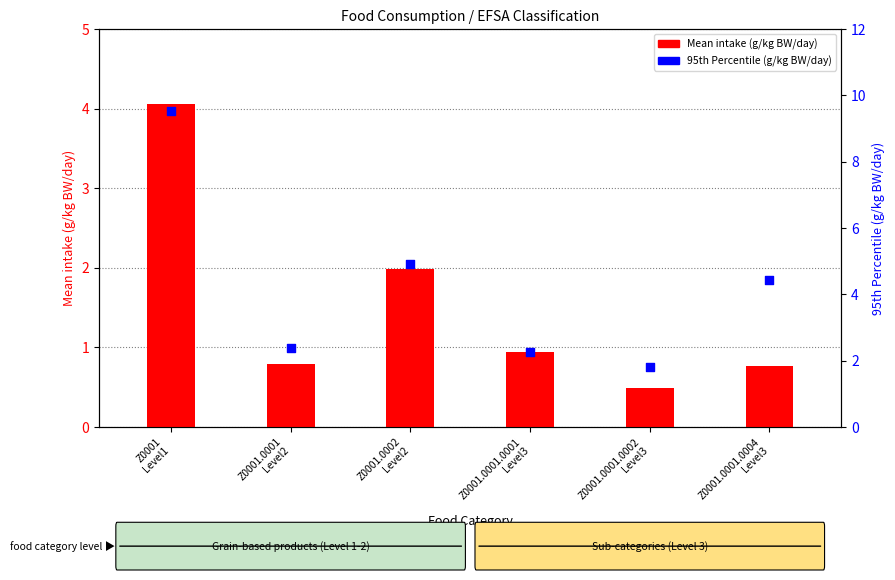

Which series has the largest total across all categories?

95th Percentile (g/kg BW/day)